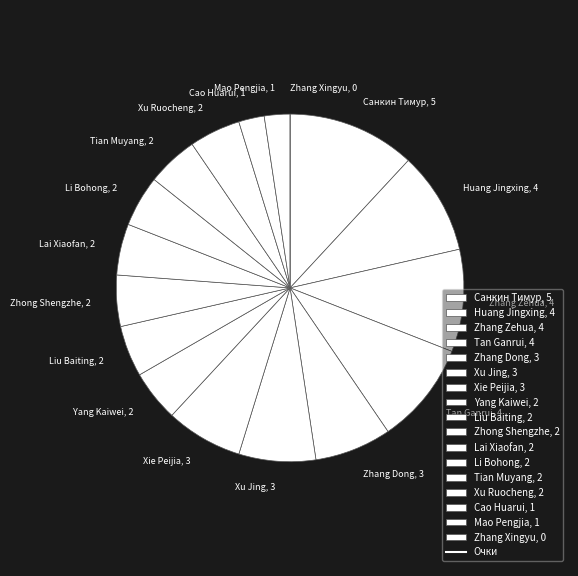

Does Zhang Zehua account for over 50% of the chart?

No